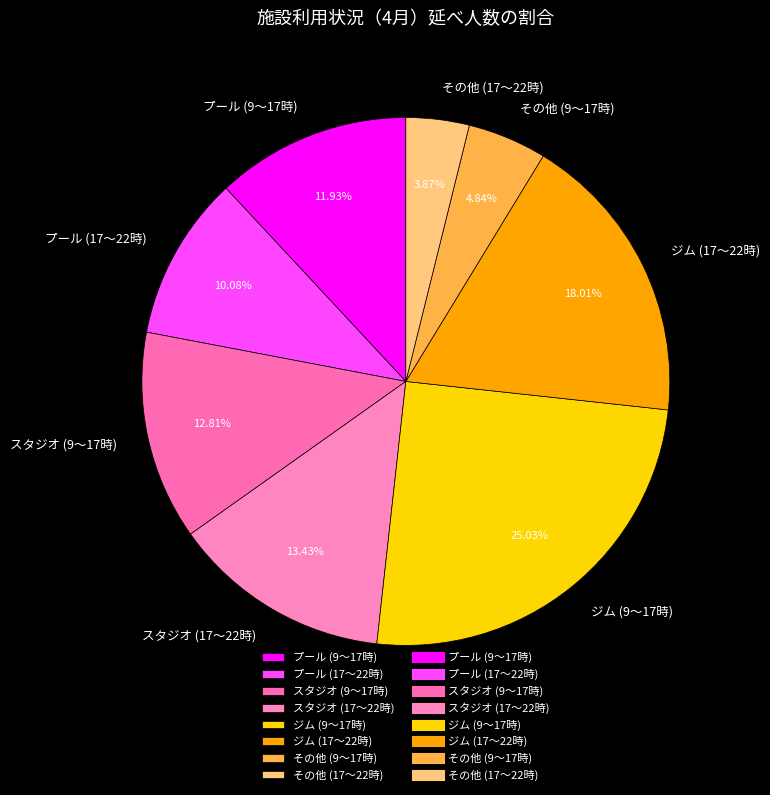

What is the largest slice in the pie chart?

ジム (9～17時)